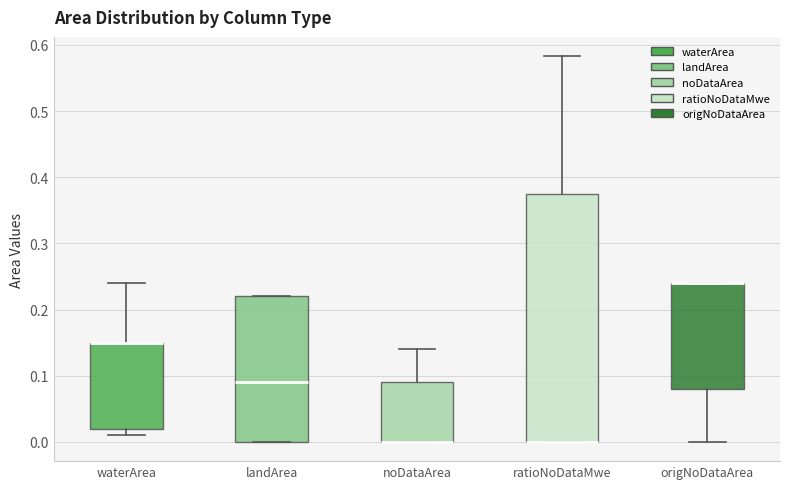

Reading left to right, read every box against the y-axis: the position of its median line, the range the box covers, and the ends of its whiskers. The values are not printed on the chart, so give them approximately, as read against the axis.

waterArea: median 0.15 (drawn on the box's upper edge), box 0.02 to 0.15, whiskers 0.01 to 0.24
landArea: median 0.09, box 0.00 to 0.22, whiskers 0.00 to 0.22
noDataArea: median 0.00 (drawn on the box's lower edge), box 0.00 to 0.09, whiskers 0.00 to 0.14
ratioNoDataMwe: median 0.00 (drawn on the box's lower edge), box 0.00 to 0.38, whiskers 0.00 to 0.58
origNoDataArea: median 0.24 (drawn on the box's upper edge), box 0.08 to 0.24, whiskers 0.00 to 0.24